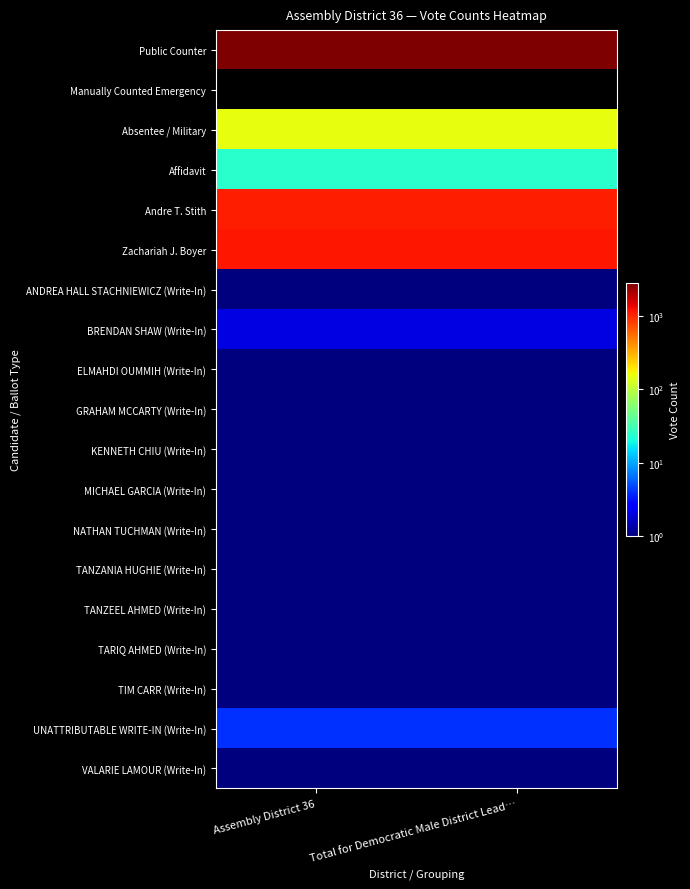

At which category does the chart reach its peak across all series?

Assembly District 36